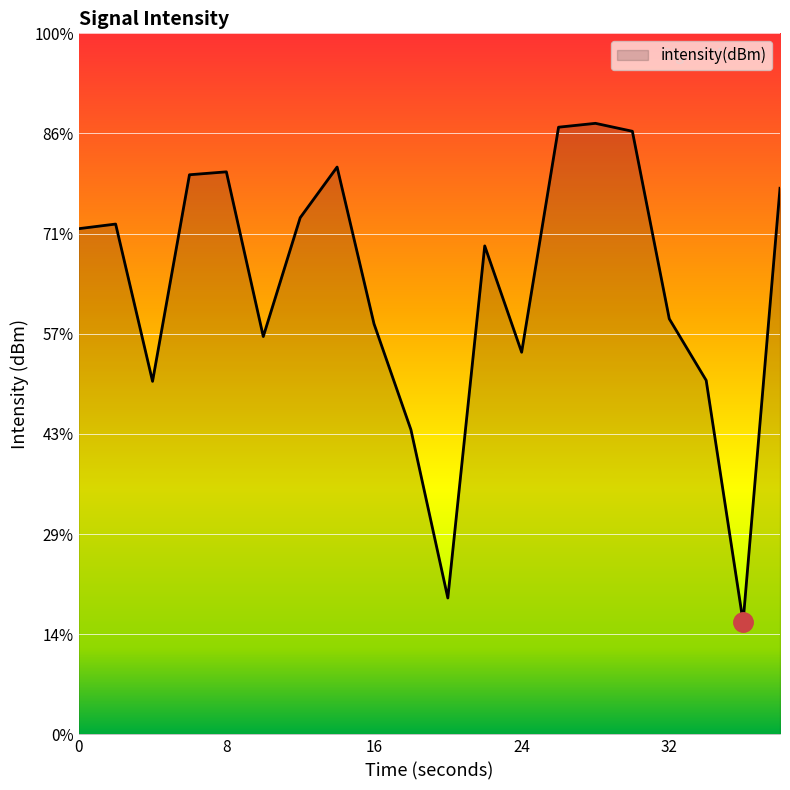

Between 22 and 34, which is larger?

22